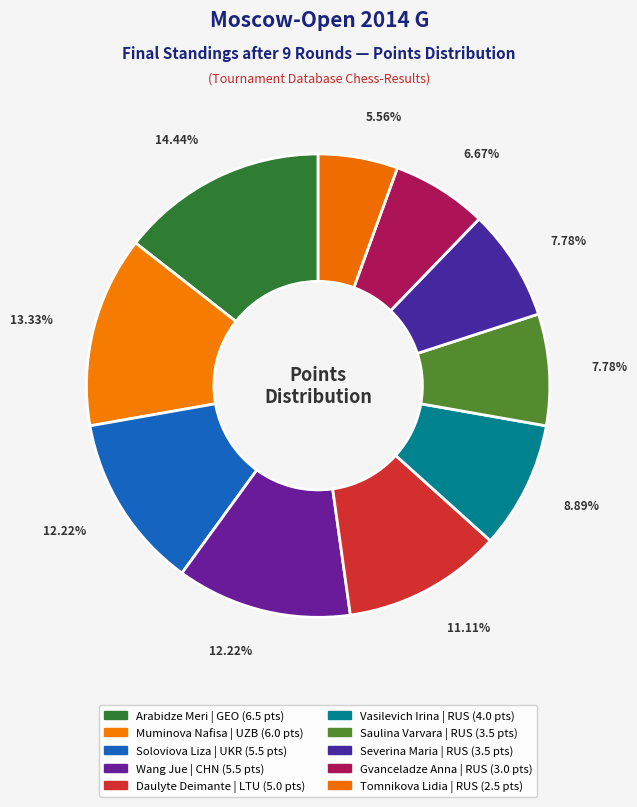

Between Gvanceladze Anna and Muminova Nafisa, which is larger?

Muminova Nafisa